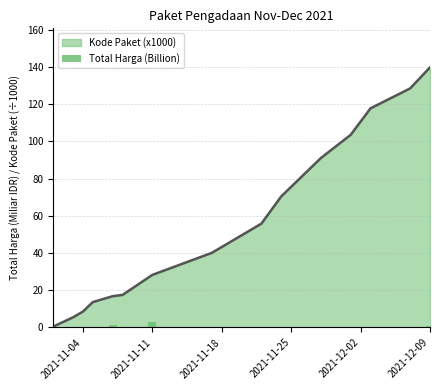

What is the highest value of the Kode Paket (x1000) series?

139.8